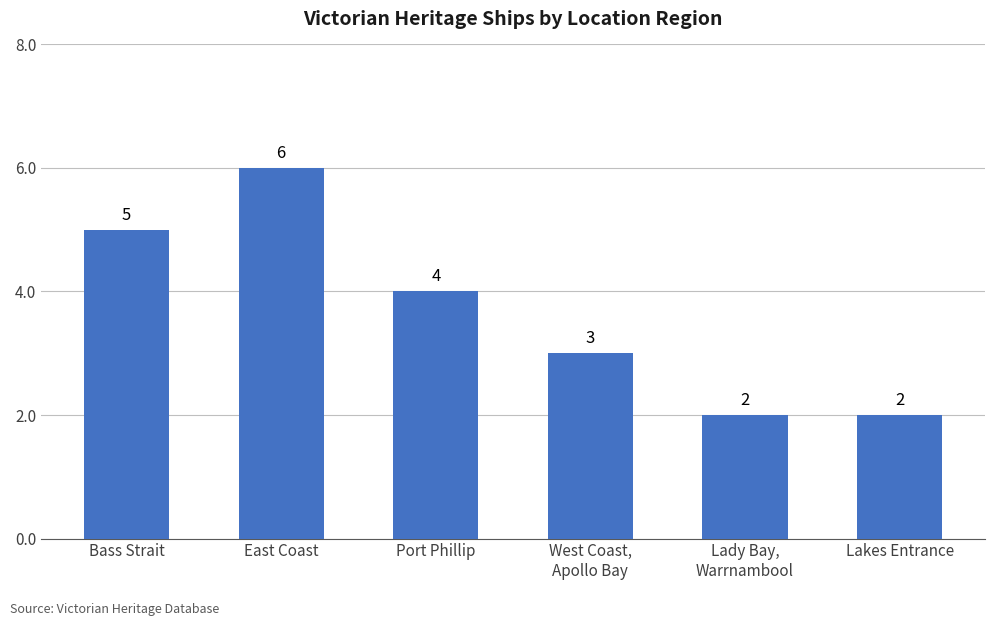

What is the label of the 2nd bar from the left?

East Coast